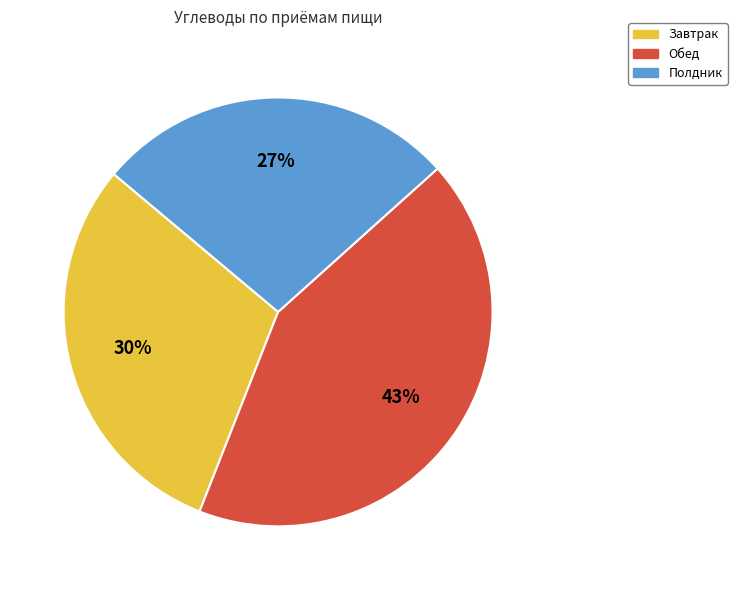

Combined, do Обед and Полдник account for over 50%?

Yes